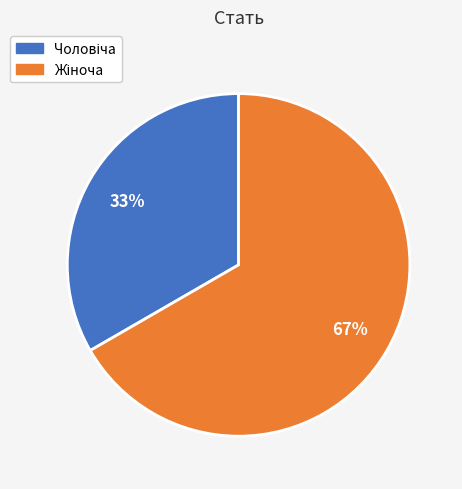

Is there a majority slice in this chart?

Yes